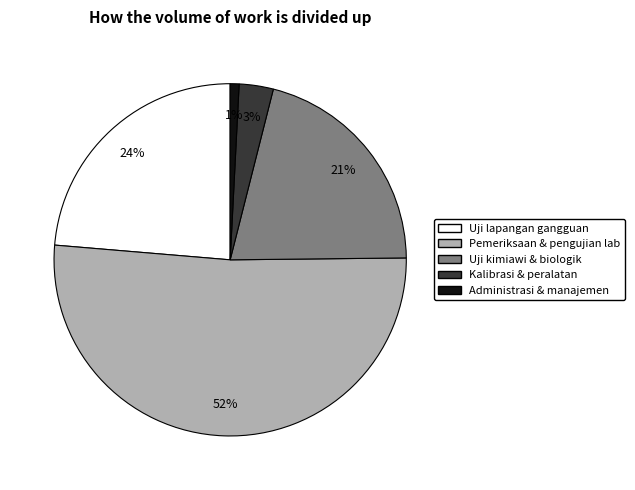

Does any single category account for the majority?

Yes